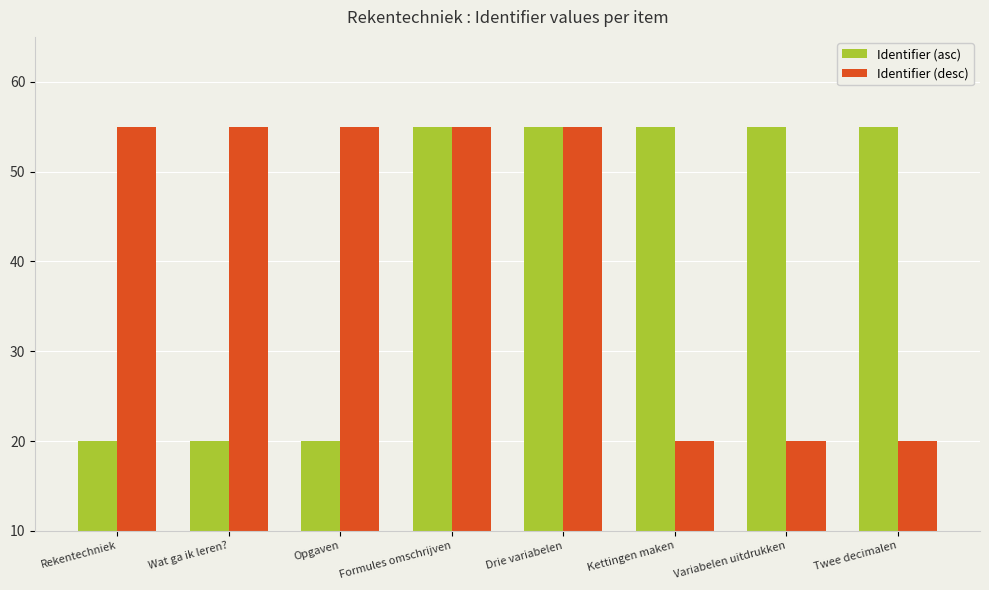

At how many categories does at least one series exceed 40?

8